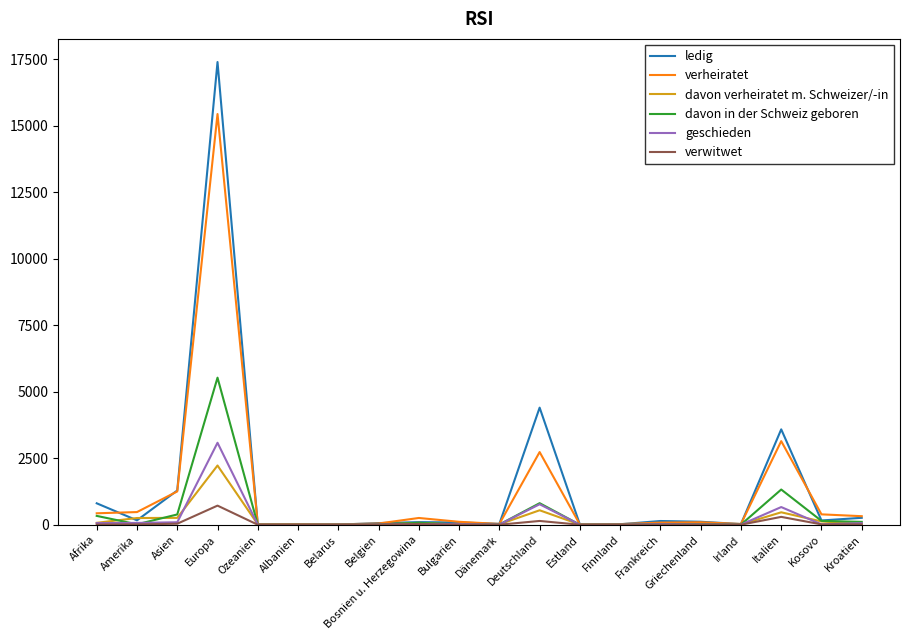

What is the greatest value displayed?

17387